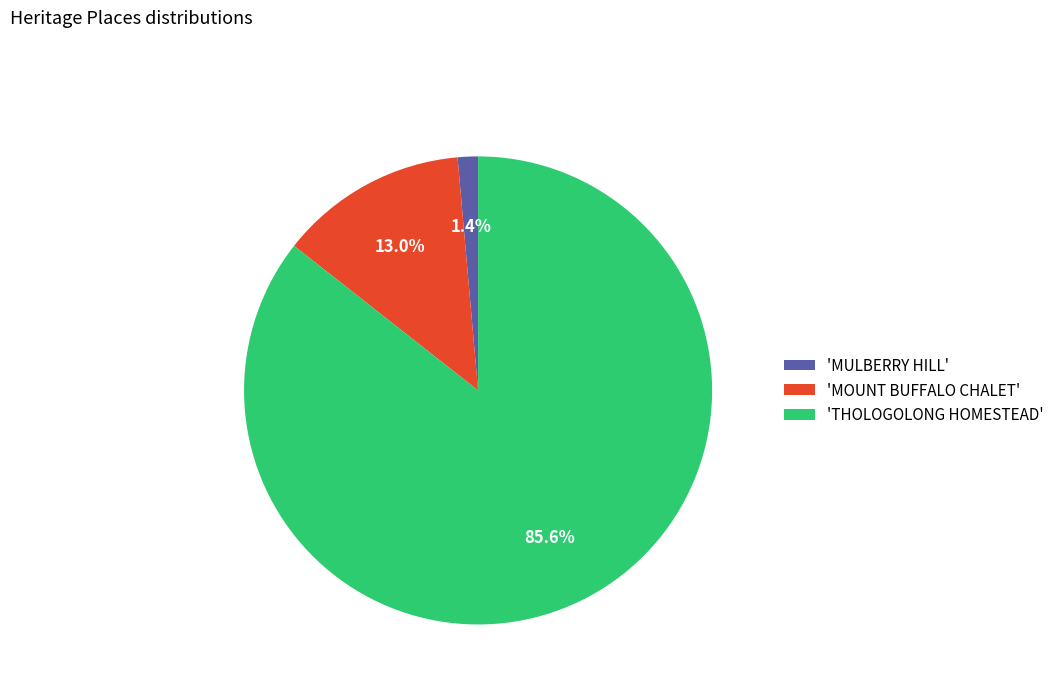

Between 'THOLOGOLONG HOMESTEAD' and 'MOUNT BUFFALO CHALET', which is larger?

'THOLOGOLONG HOMESTEAD'